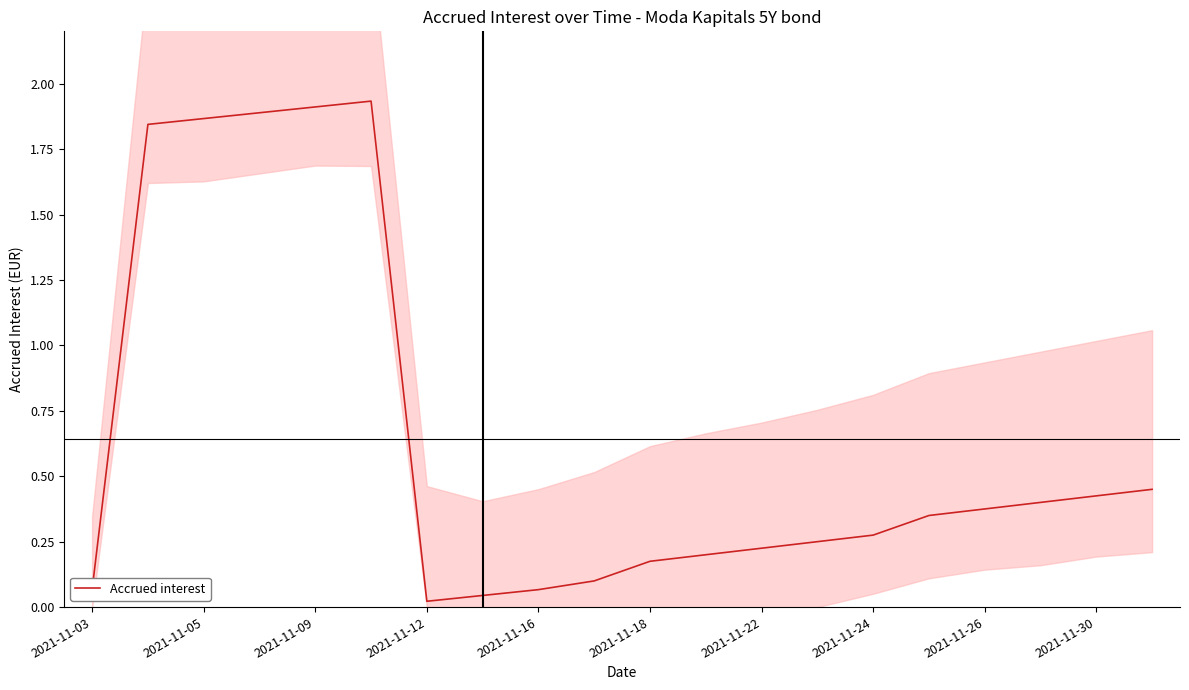

What is the difference between the maximum and second lowest values?

1.9